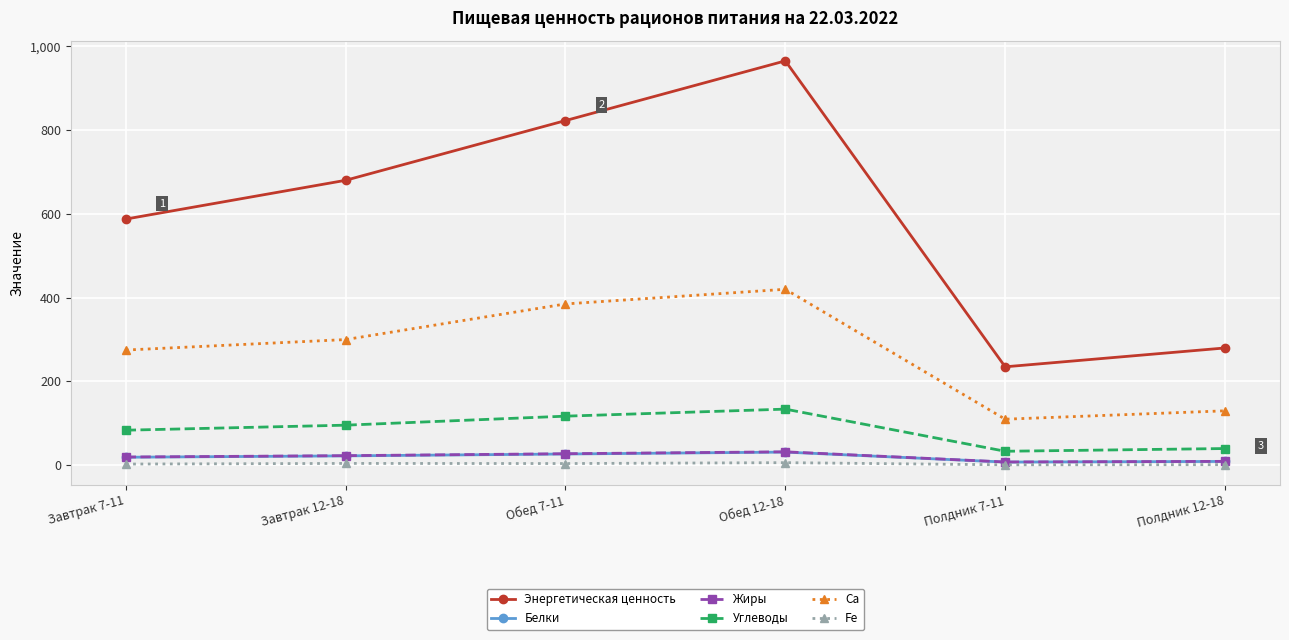

Where is the first local maximum for Энергетическая ценность?

Обед 12-18